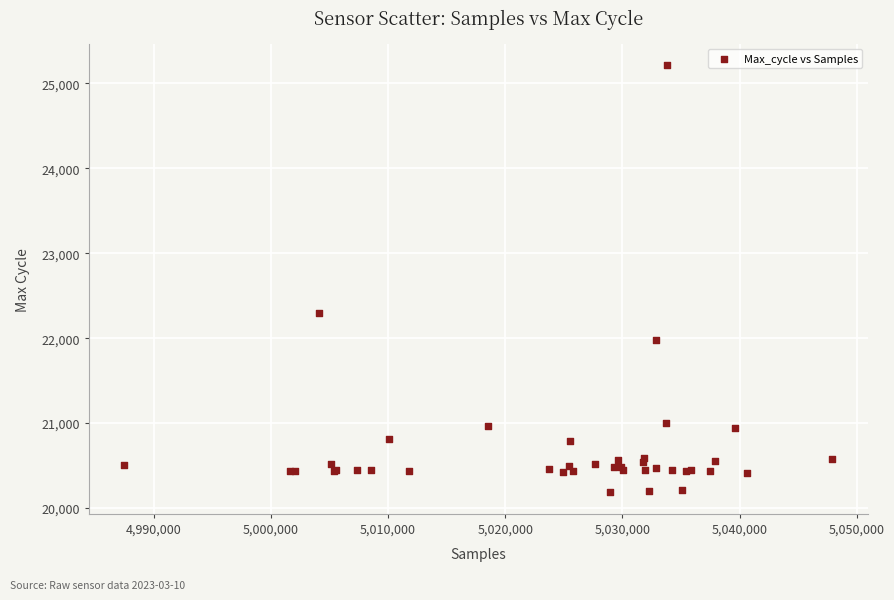

What Y value in the scatter plot is closest to 22700?

22301